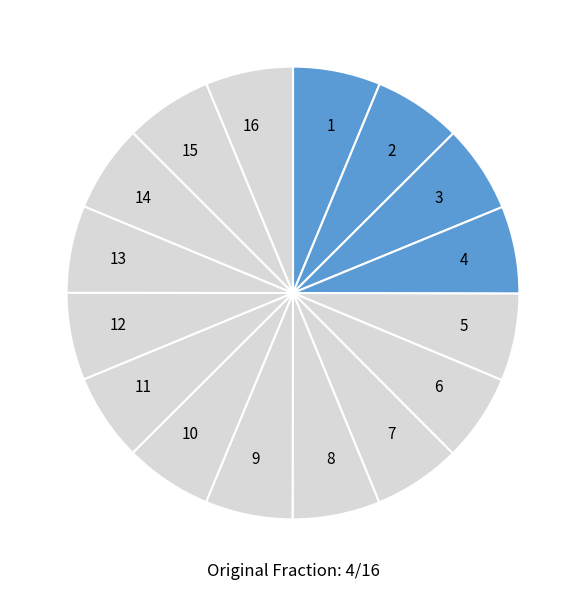

How many segments does this pie chart have?

16